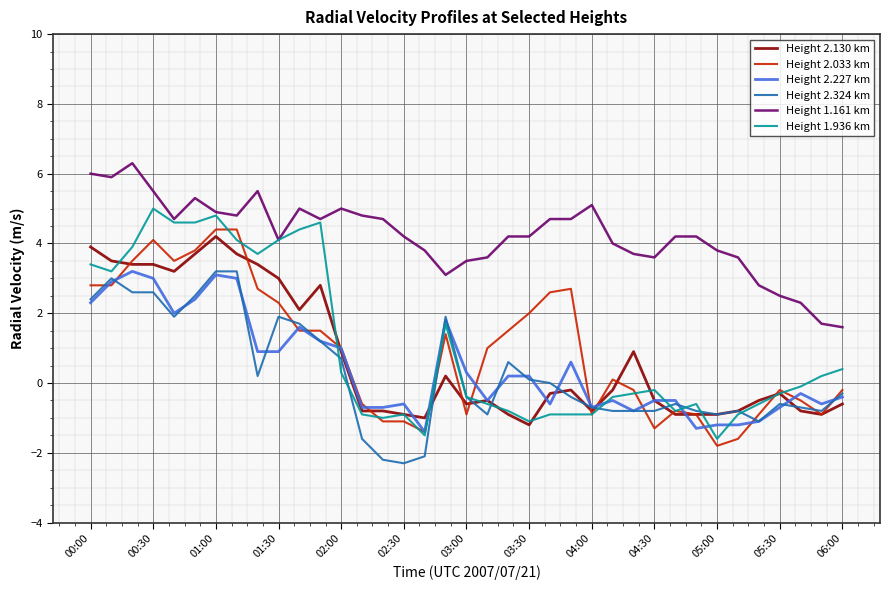

Which series has the largest total across all categories?

Height 1.161 km